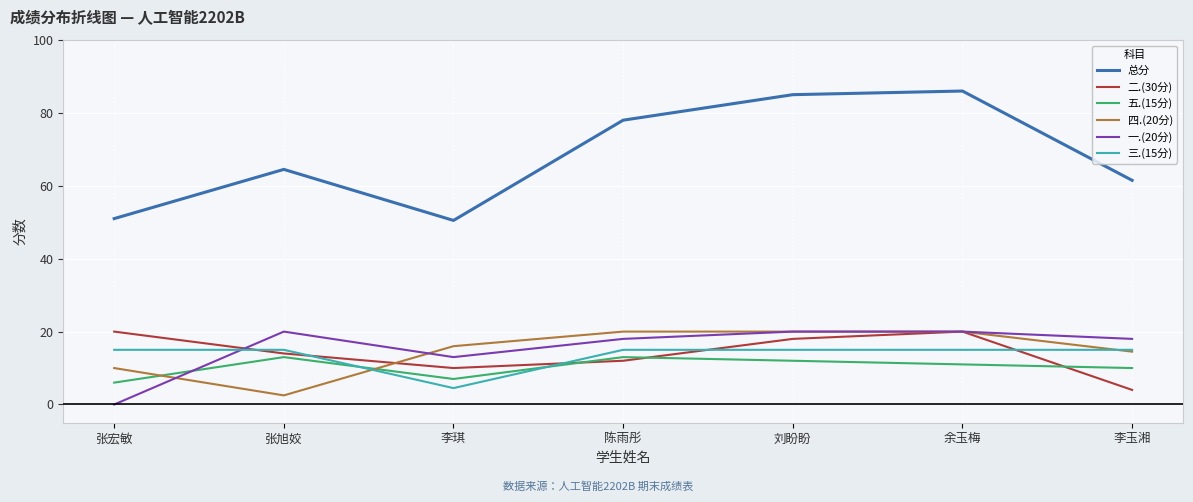

Between which two adjacent categories do 三.(15分) and 五.(15分) first intersect?

张旭姣 and 李琪